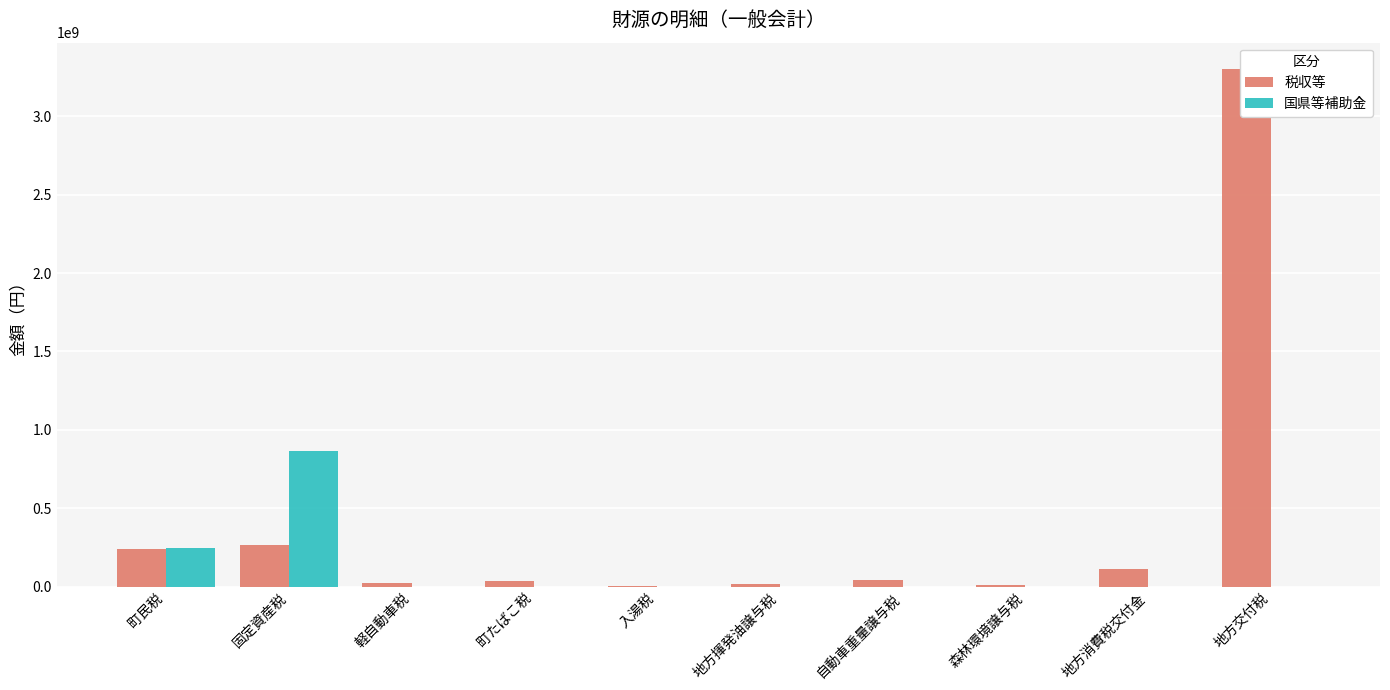

True or false: 国県等補助金 has a value of 588905835 at 森林環境譲与税.

False